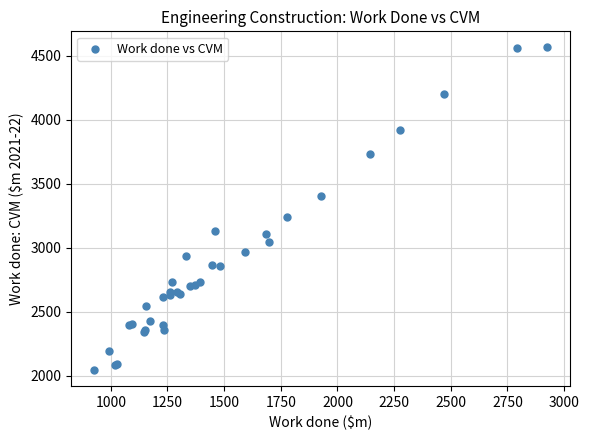

What Y value in the scatter plot is closest to 3304?

3238.1